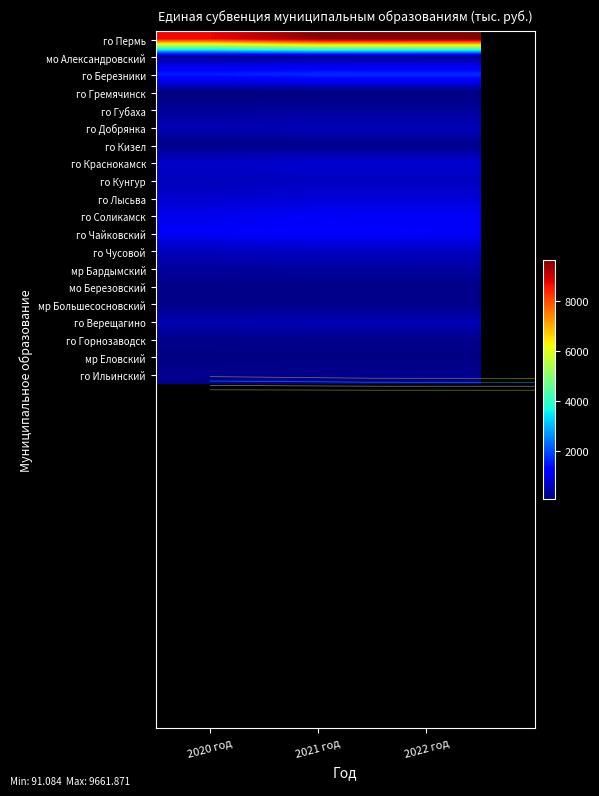

Rank the categories by го Чусовой value from highest to lowest.

2021 год, 2022 год, 2020 год